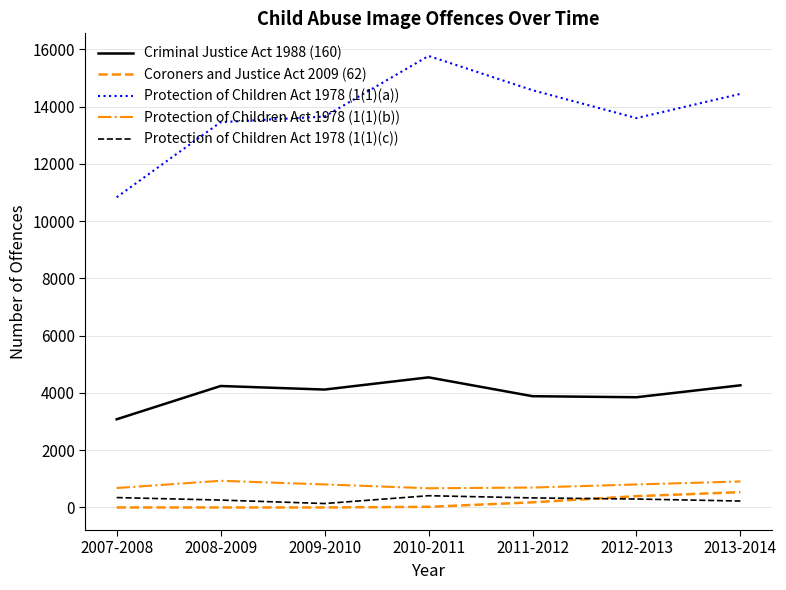

How many distinct data groups are displayed?

5